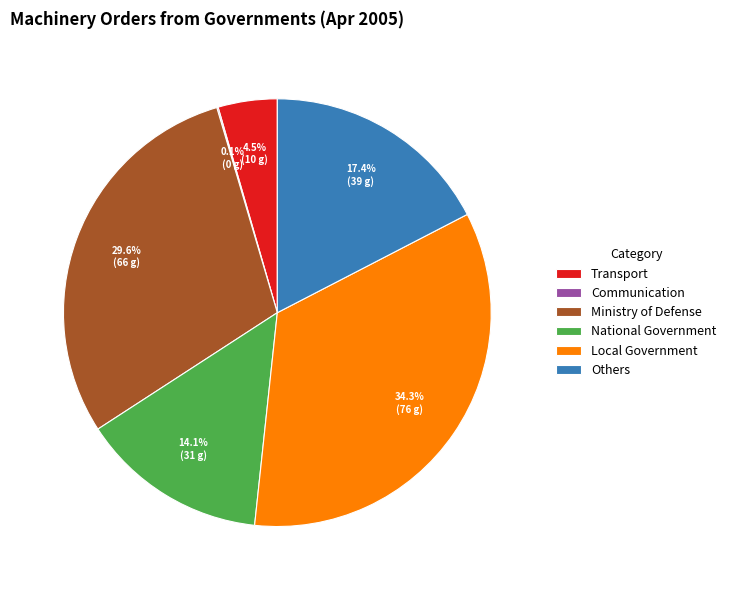

Is it true that Others is 29% of the pie?

False